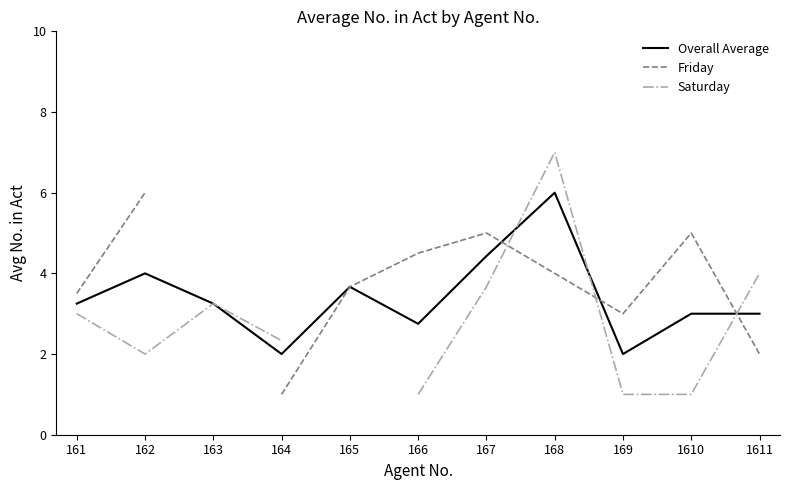

What is the difference between the maximum and minimum values in the Saturday series?

6.0